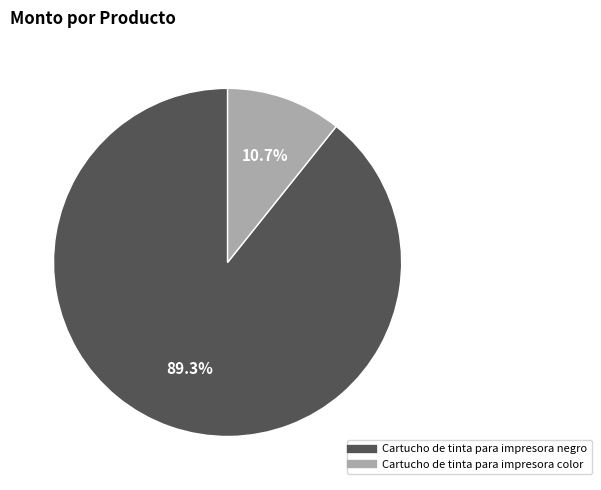

How many segments does this pie chart have?

2